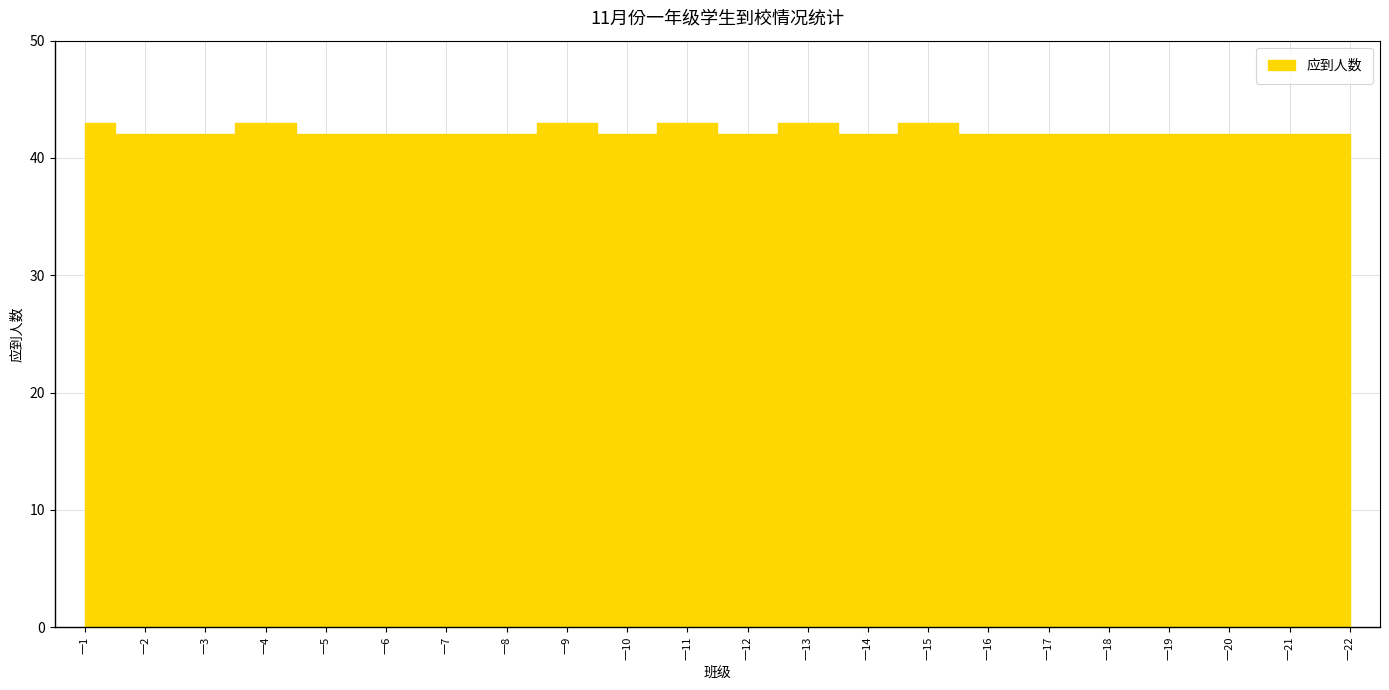

What is the sum of the values at 一12 and 一9?

85